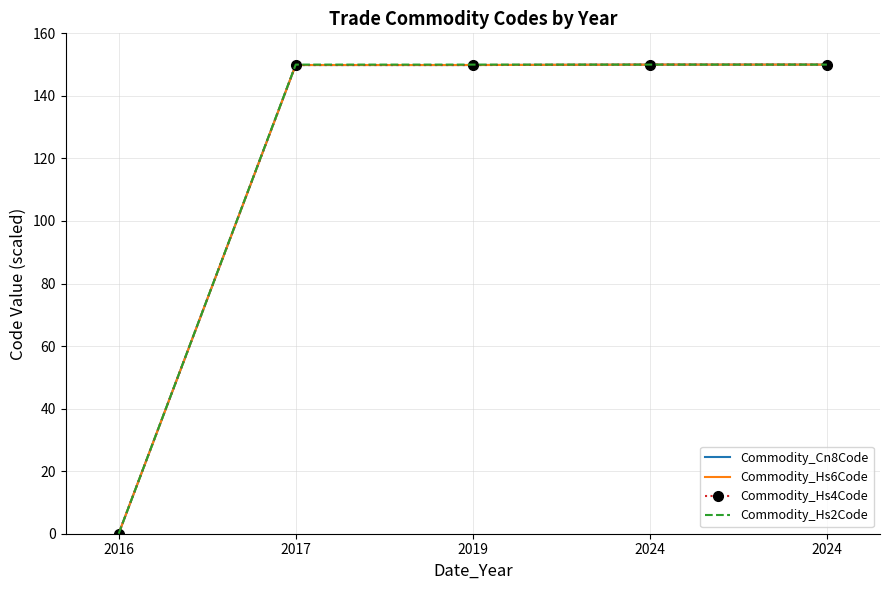

What is the difference between the maximum and minimum values in the Commodity_Hs4Code series?

150.0